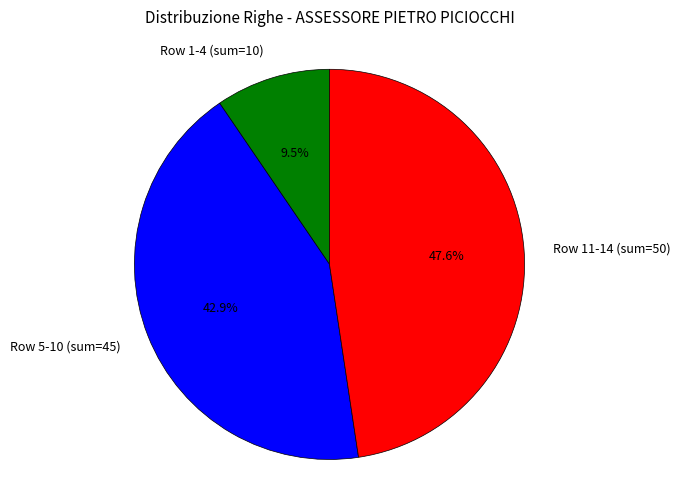

Rank the categories by value from lowest to highest.

Row 1-4 (sum=10), Row 5-10 (sum=45), Row 11-14 (sum=50)